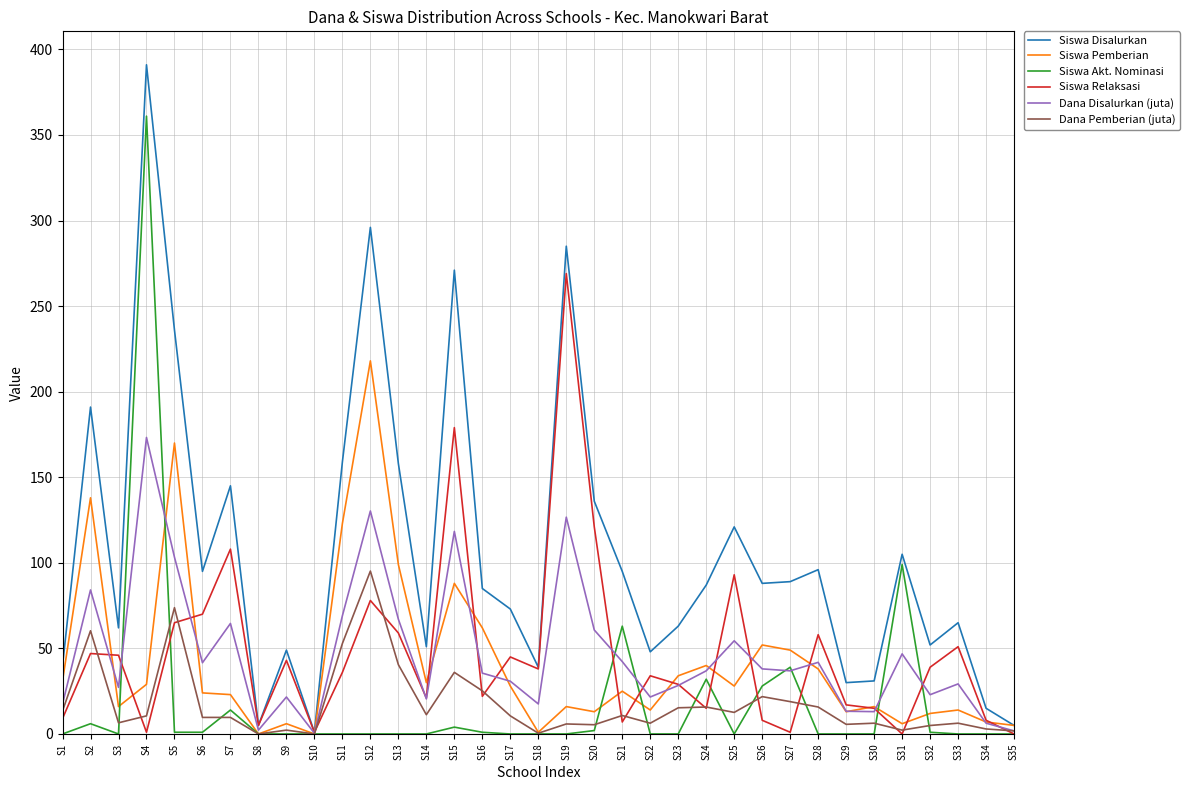

At which category does the chart reach its peak across all series?

S4